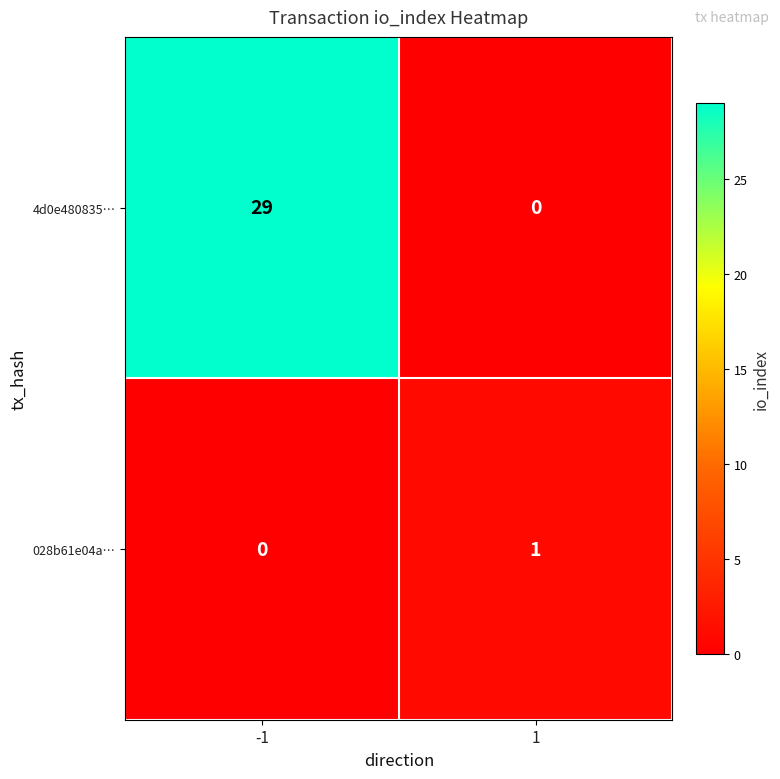

What is the sum of the 4d0e480835… values at -1 and 1?

29